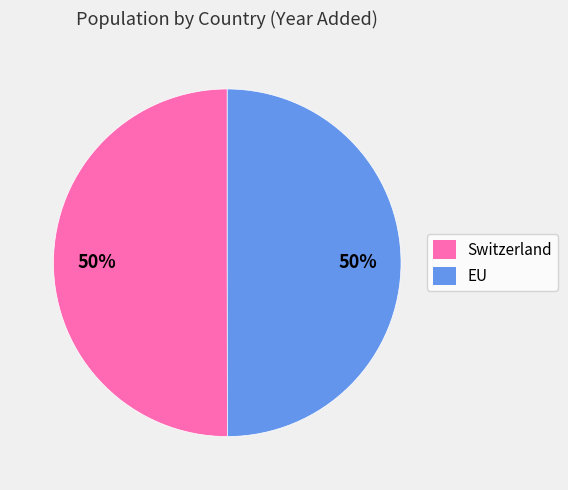

Do EU and Switzerland together represent more than half of the pie?

Yes